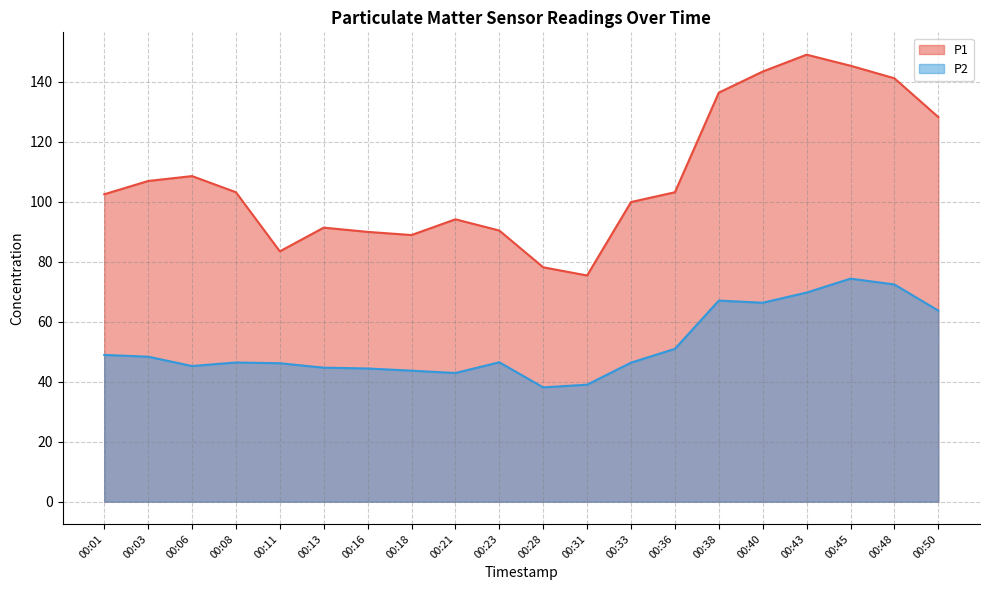

What is the approximate value of P1 at 00:16?

89.9